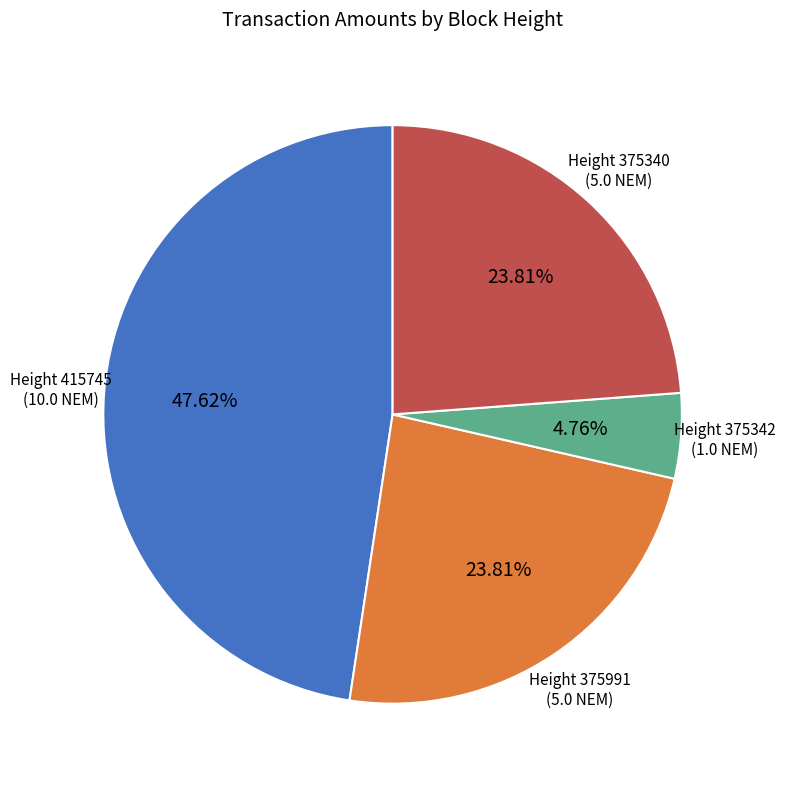

To the nearest percent, what is the average slice percentage?

25%